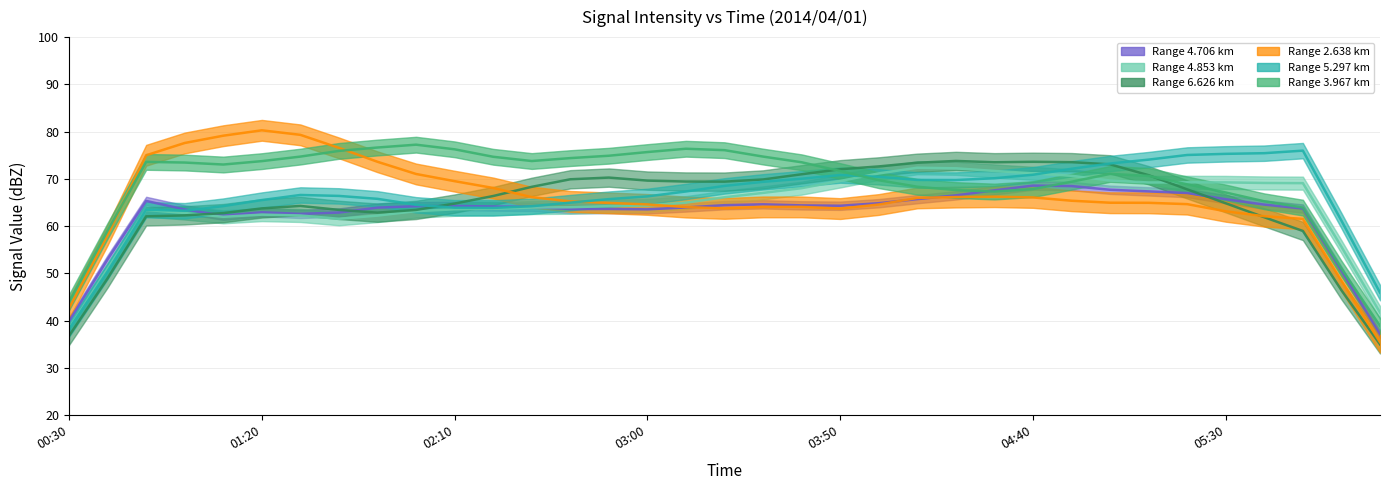

What is the total value across all series at 2014/04/01 02:00?

397.2